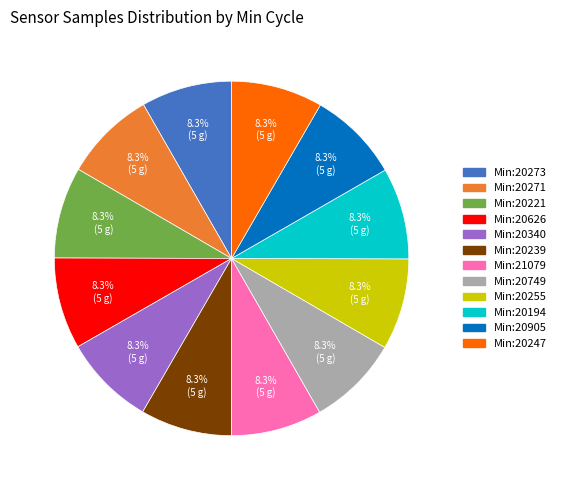

What portion of the pie excludes Min:20905?

91.7%